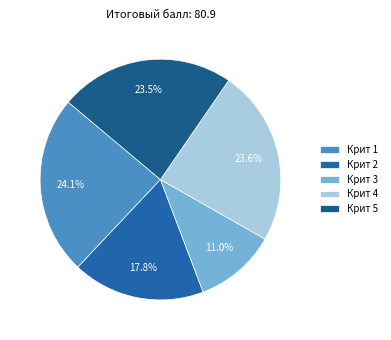

Which category has the biggest portion of the pie?

Крит 1